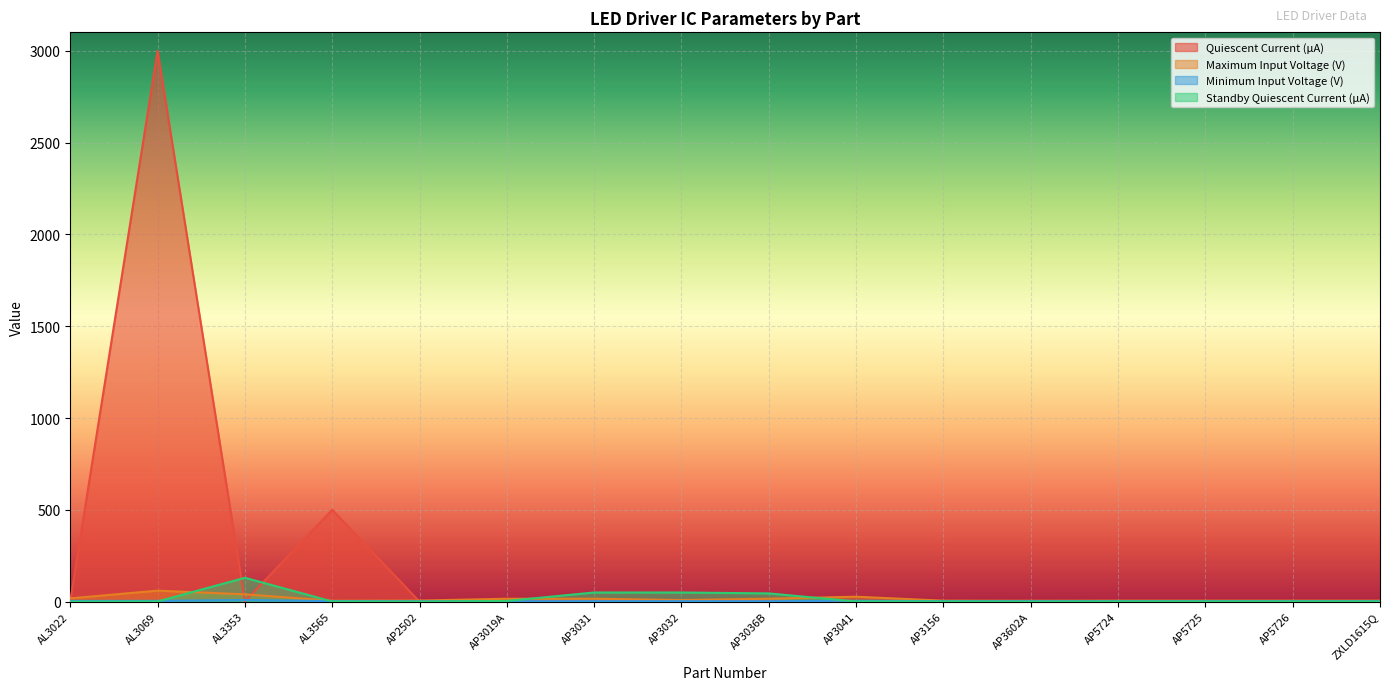

What position from the left is AP3156?

11